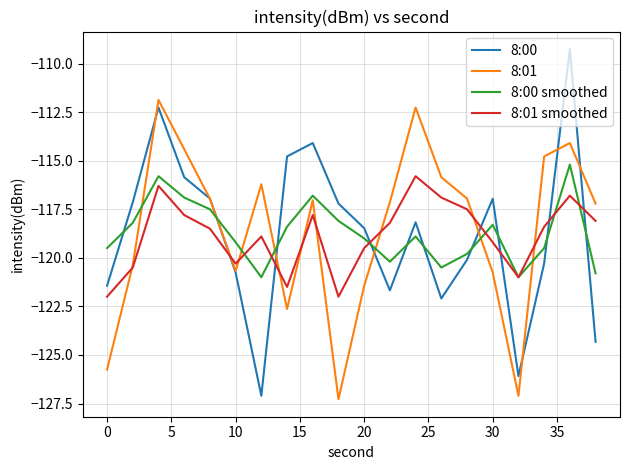

What is the minimum value shown in the chart?

-127.3